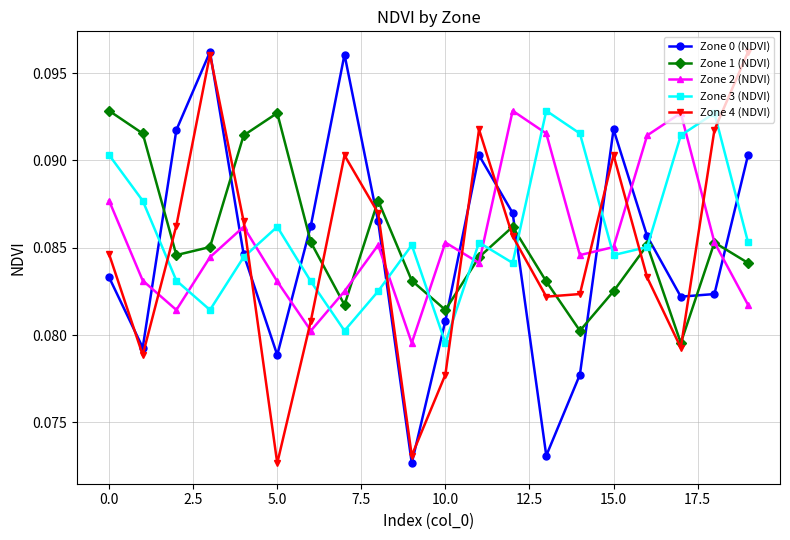

Count the Zone 0 (NDVI) values in the range 0 to 1.

20